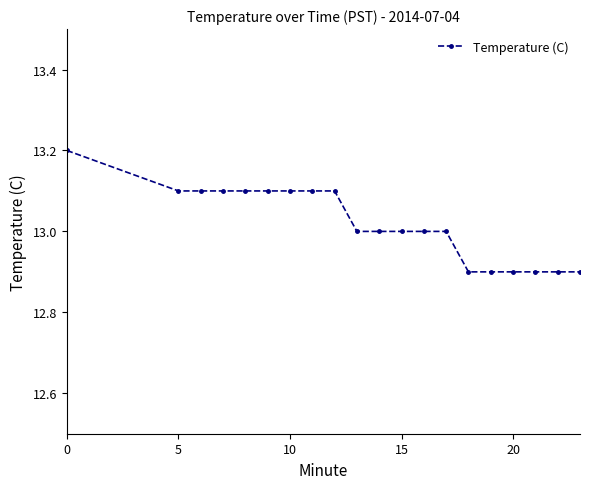

Does the chart have visible grid lines?

No